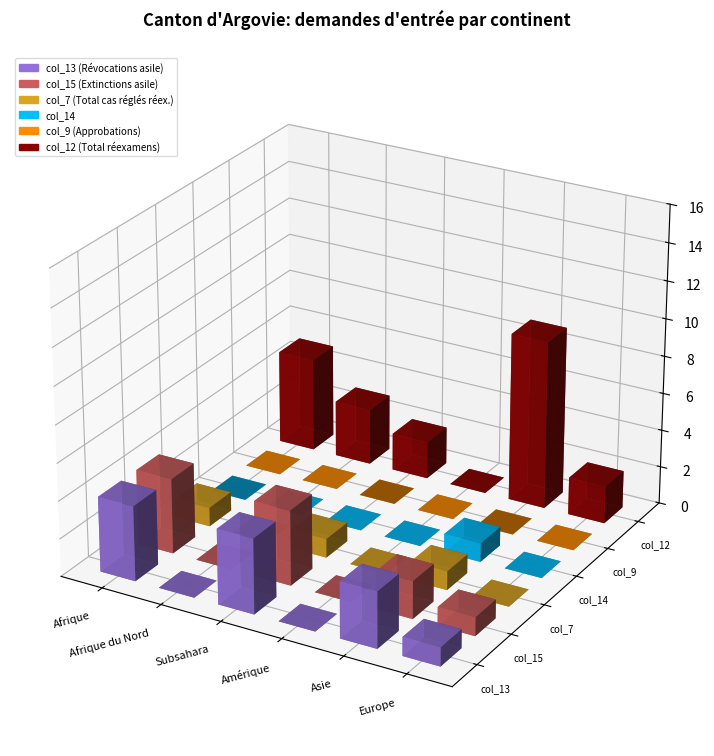

Is the value of col_15 (Extinctions asile) at Afrique greater than the value of col_13 (Révocations asile) at Afrique du Nord?

Yes